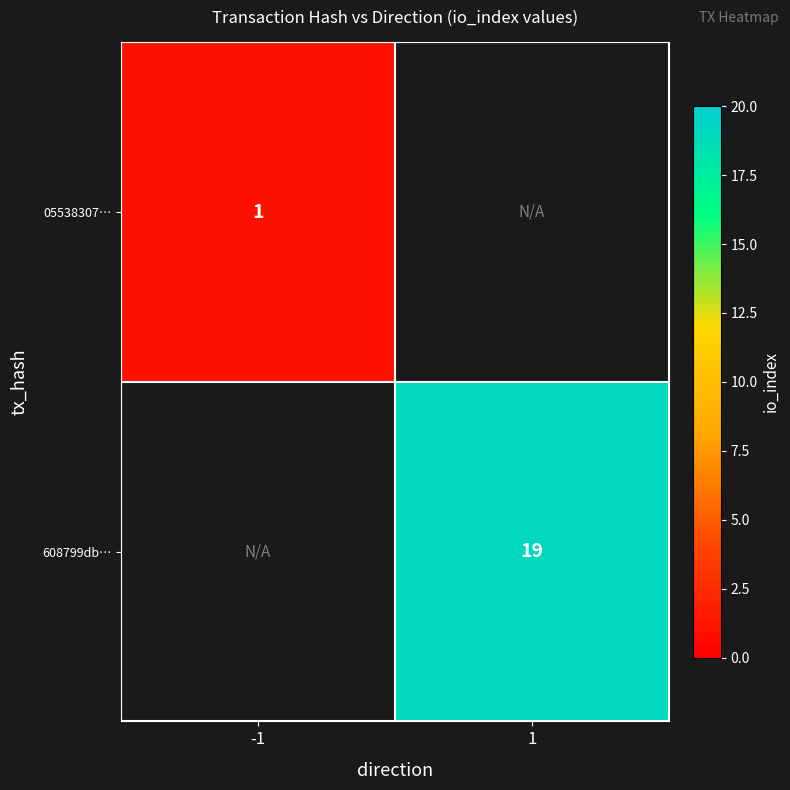

Is it true that 05538307… equals 1 at -1?

True